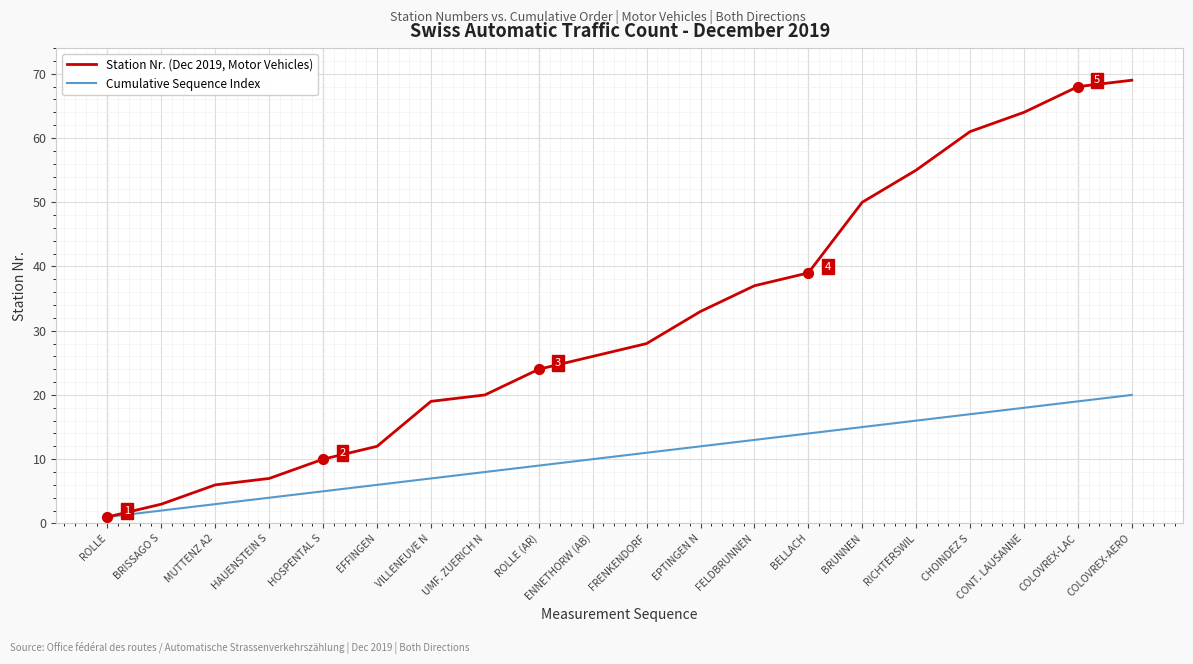

Is the value of Cumulative Sequence Index at COLOVREX-AERO greater than the value of Station Nr. (Dec 2019, Motor Vehicles) at FRENKENDORF?

No